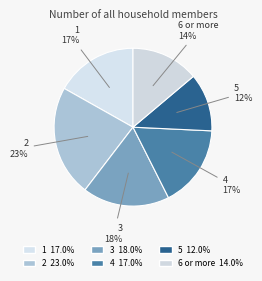

To the nearest percent, what percentage of the pie is 6 or more?

14%